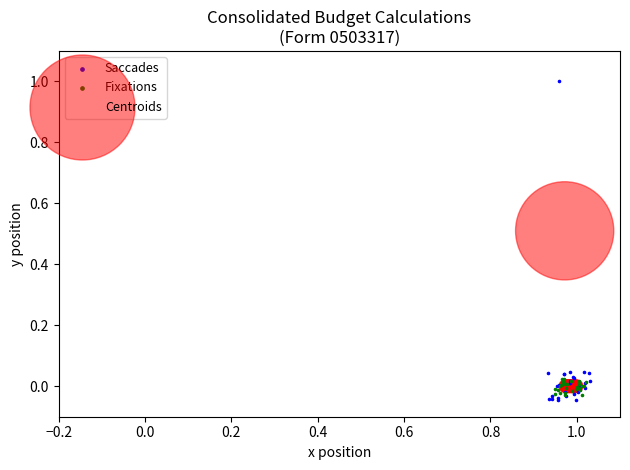

Which series contains the lowest Y value?

Saccades